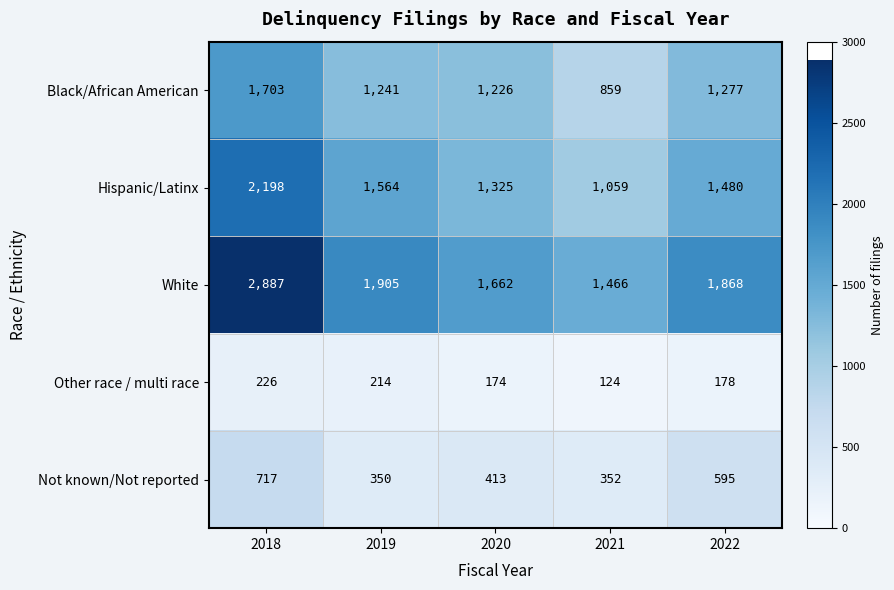

Count the number of data series in this chart.

5